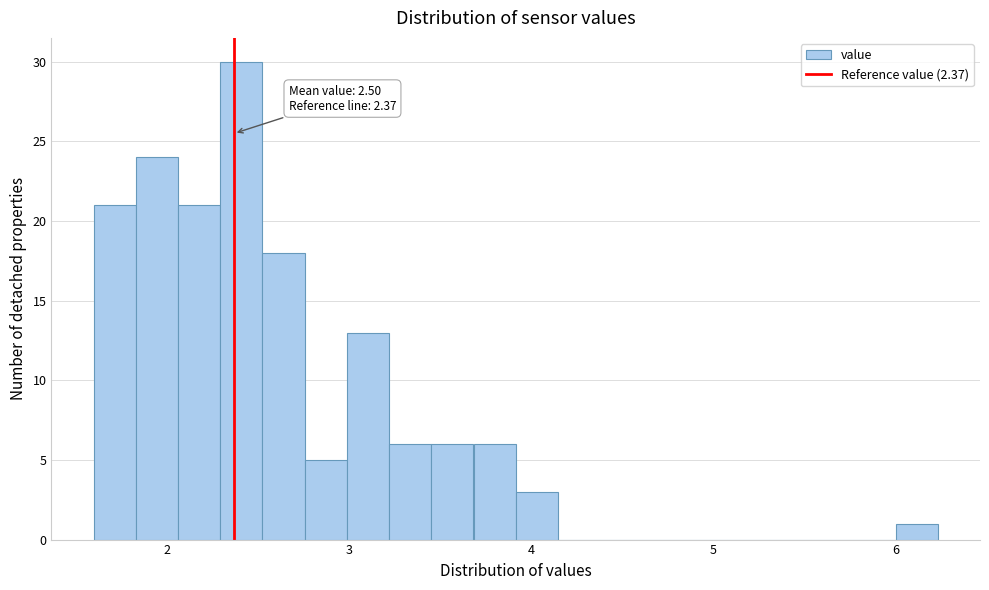

Read against the x-axis, roughly where is the centre of the tallest bar?

2.4